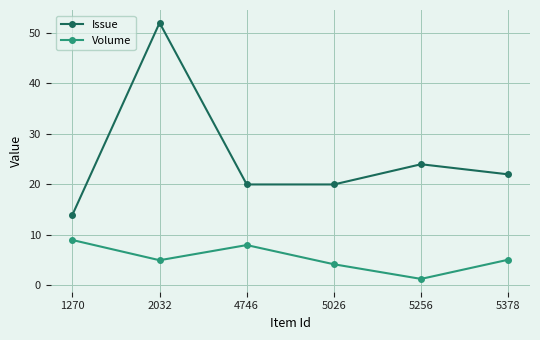

True or false: Volume and Issue intersect in this chart.

False